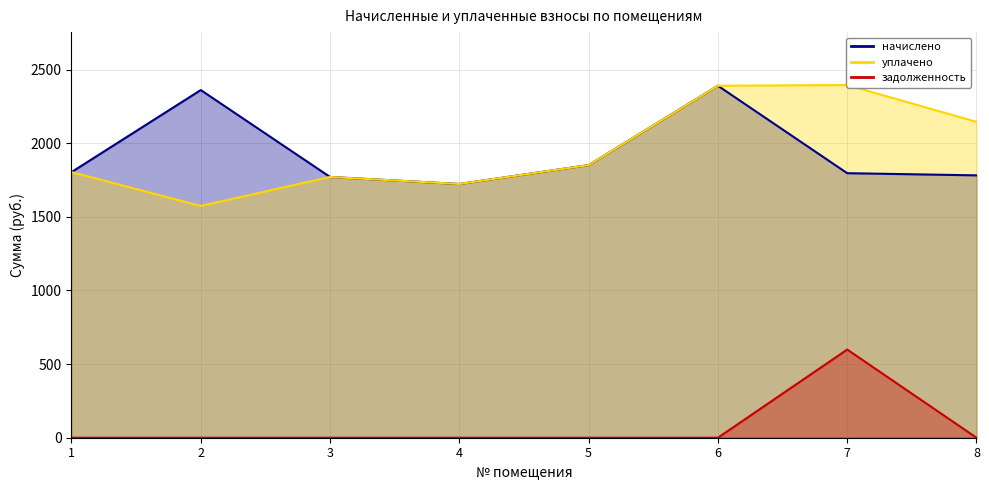

Between 2 and 5, which is larger?

2